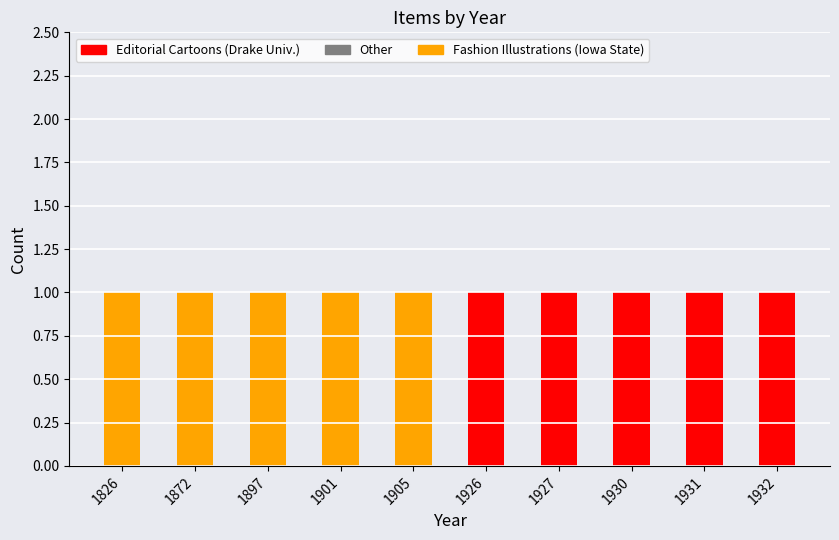

Which category has the highest value across all series?

1927